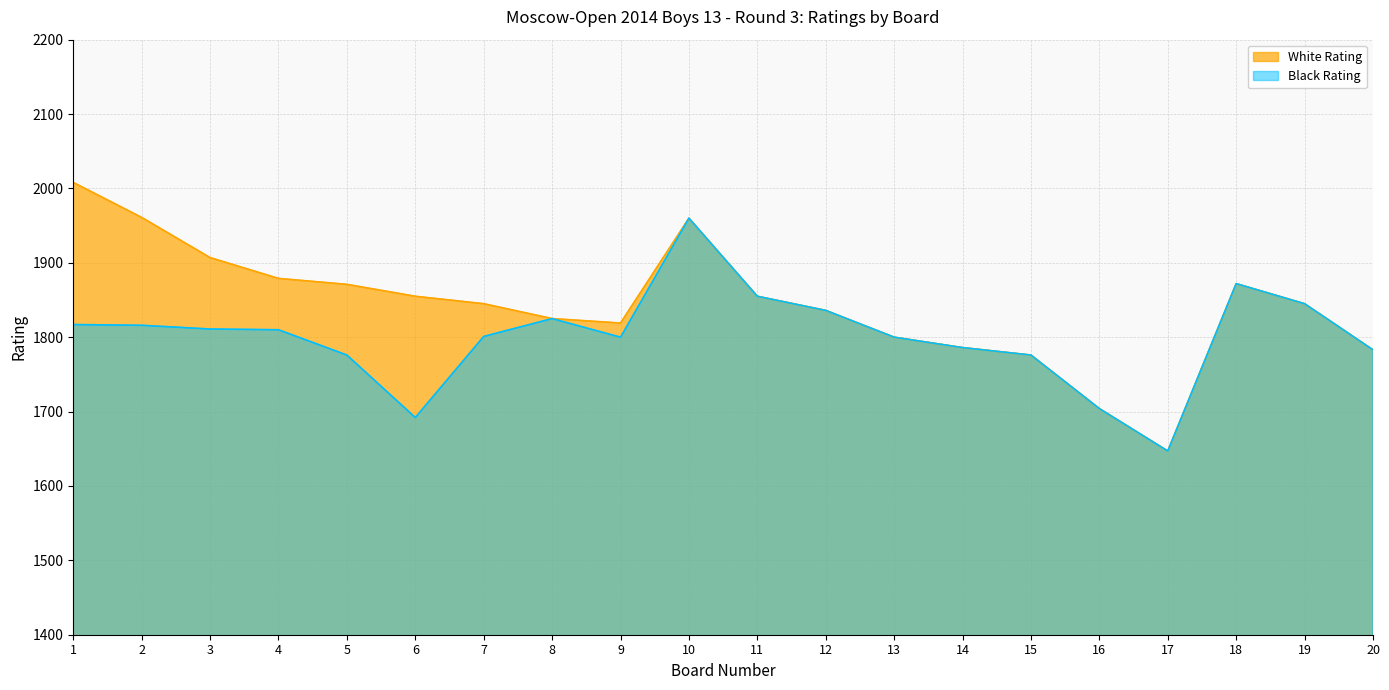

How many interior local peaks does the Black Rating series have?

3